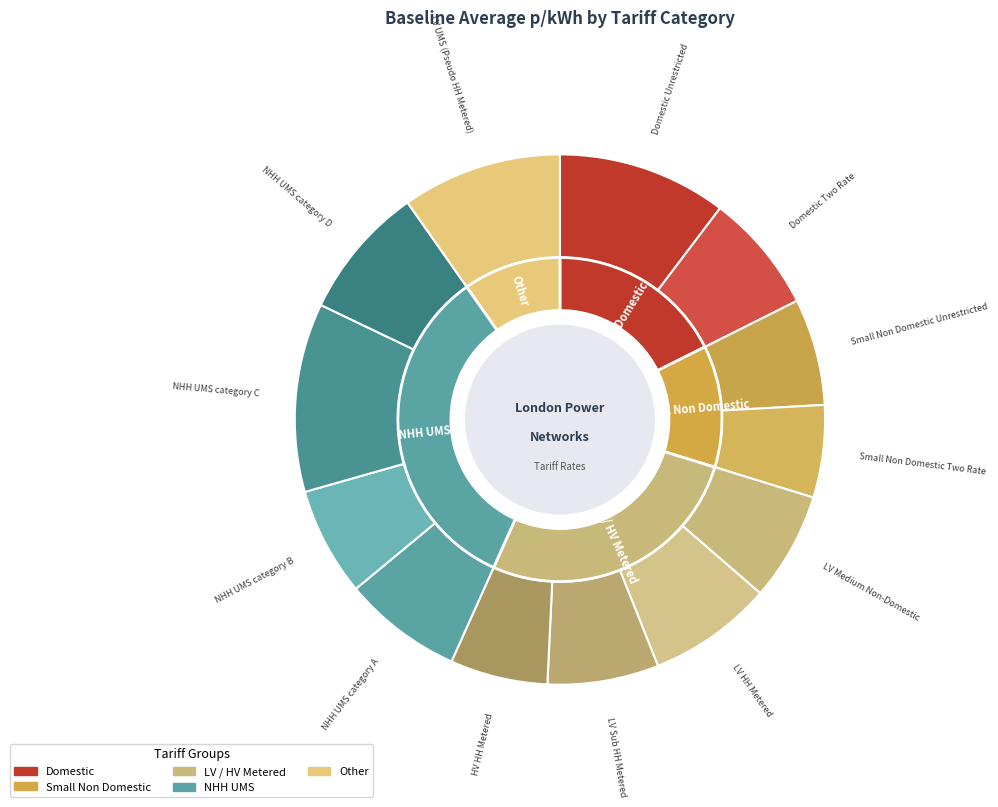

Does NHH UMS category C represent more than half of the total?

No